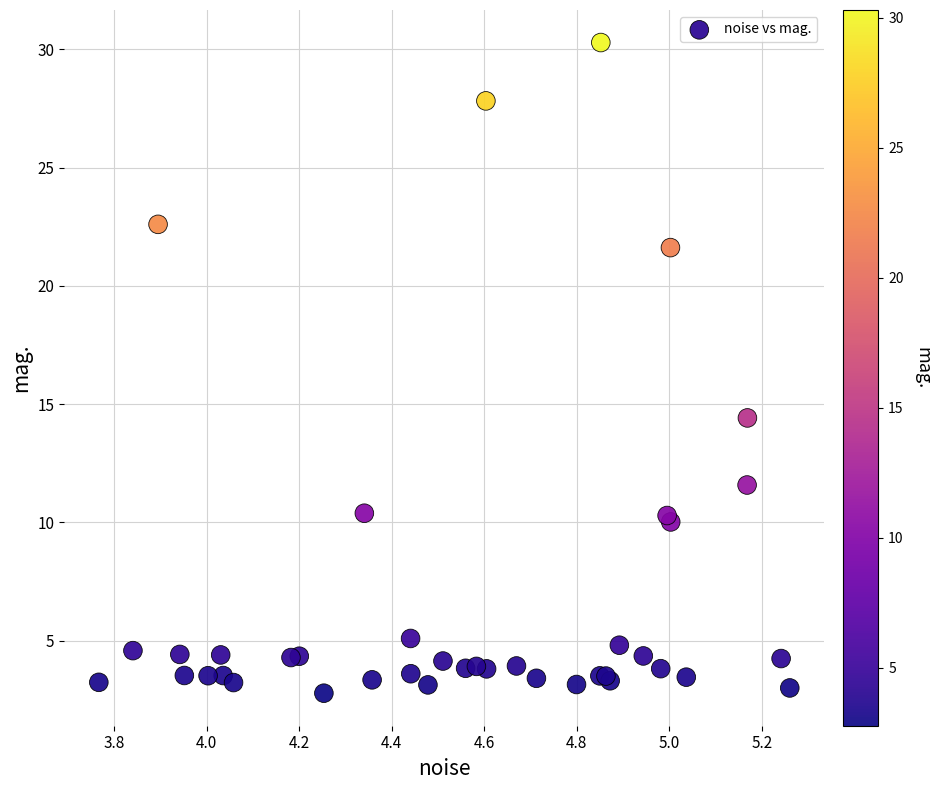

What Y value in the scatter plot is closest to 16?

14.4